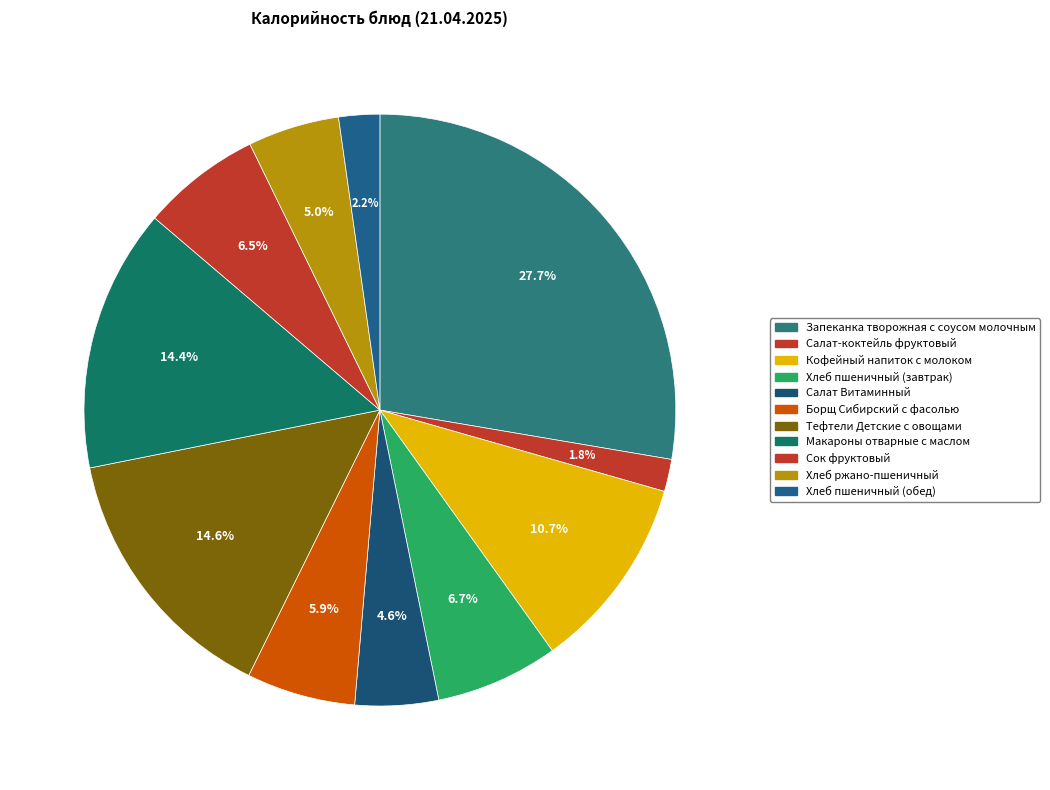

Count the number of slices in the pie.

11